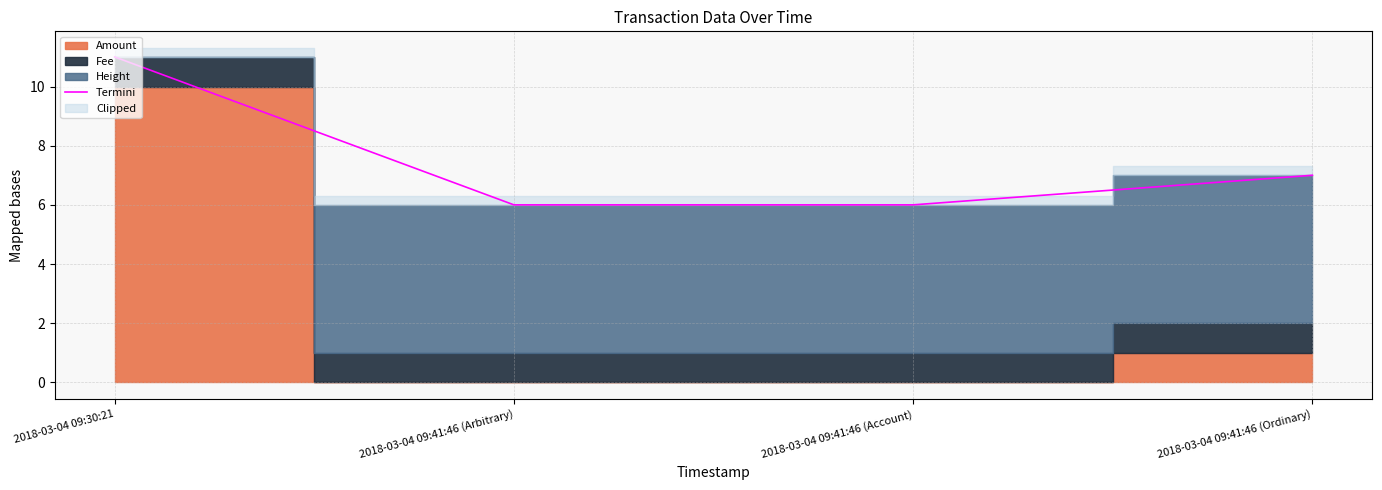

The value at 2018-03-04 09:41:46 (Arbitrary) is 3.7. True or false?

False